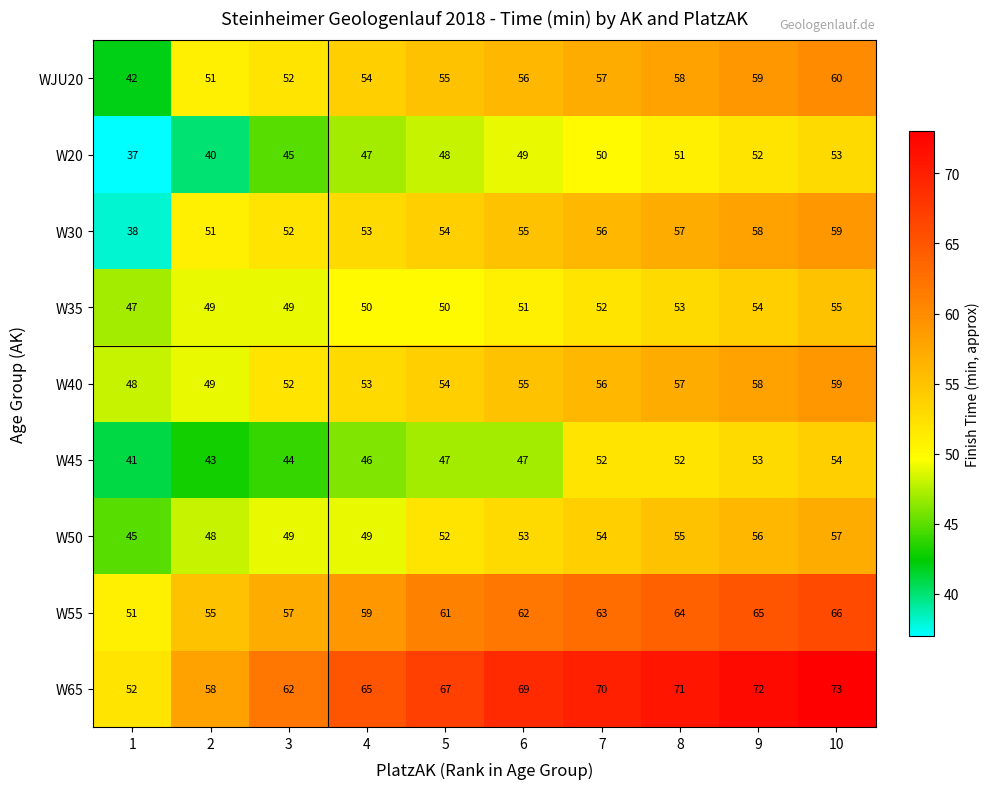

Is it true that W35 equals 19 at 7?

False